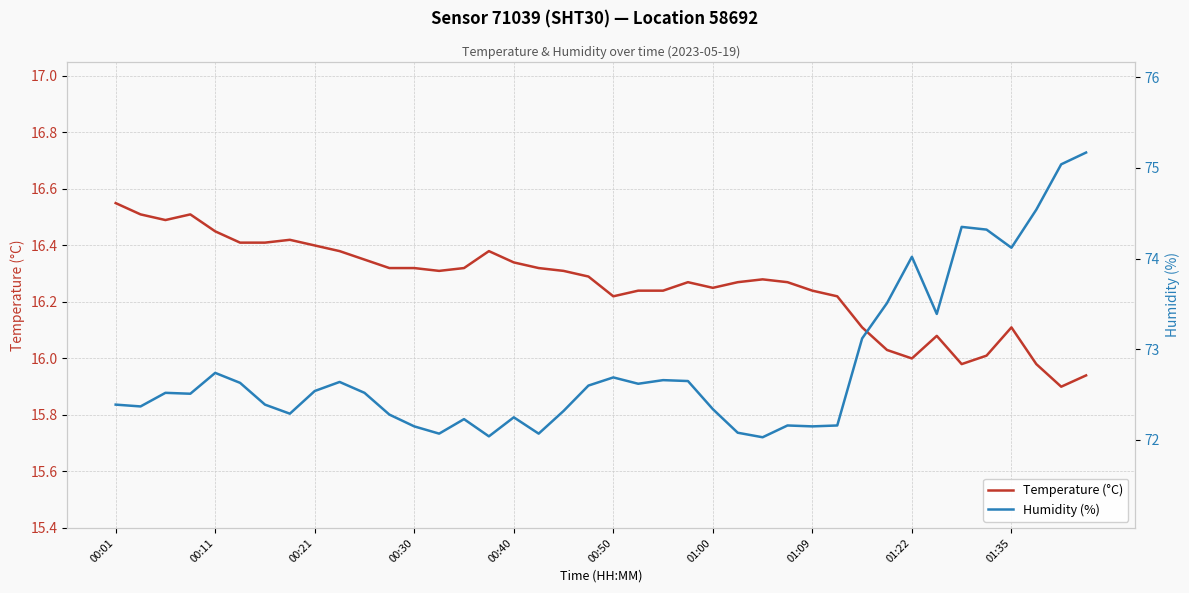

Does the chart have visible grid lines?

Yes